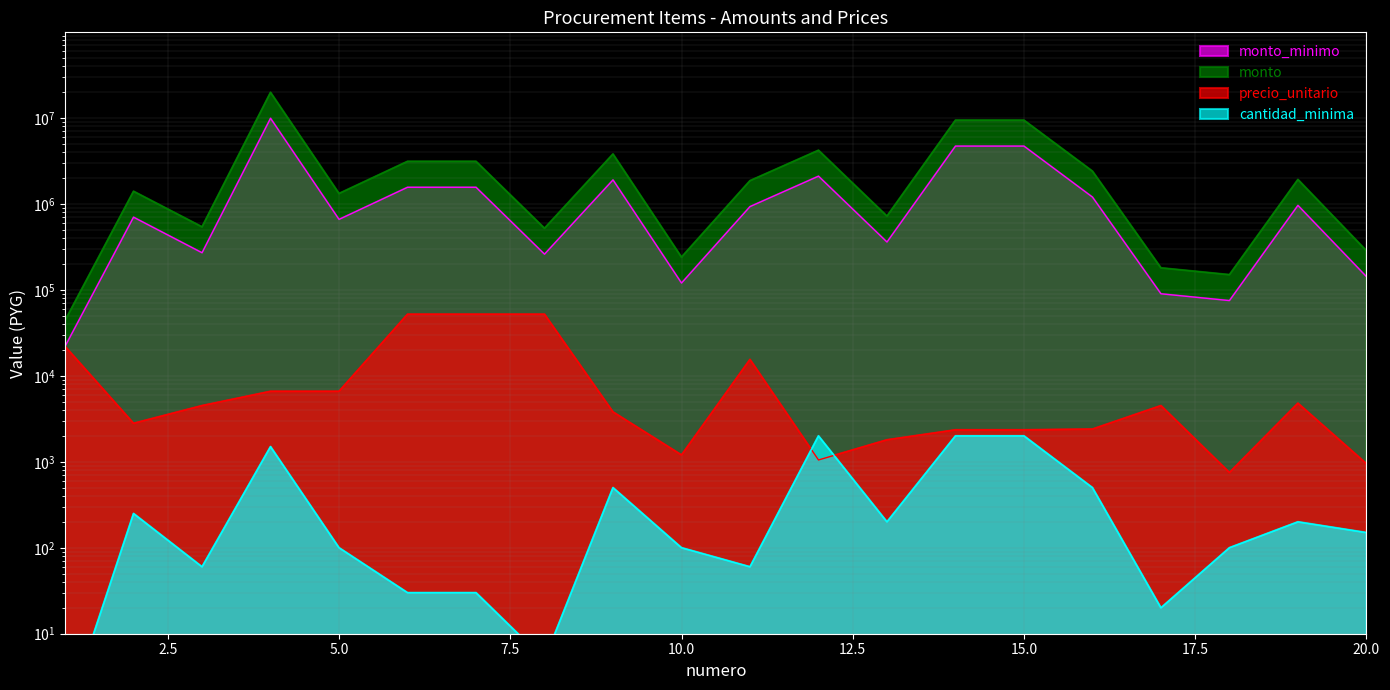

At which label is monto closest to 9922000?

14